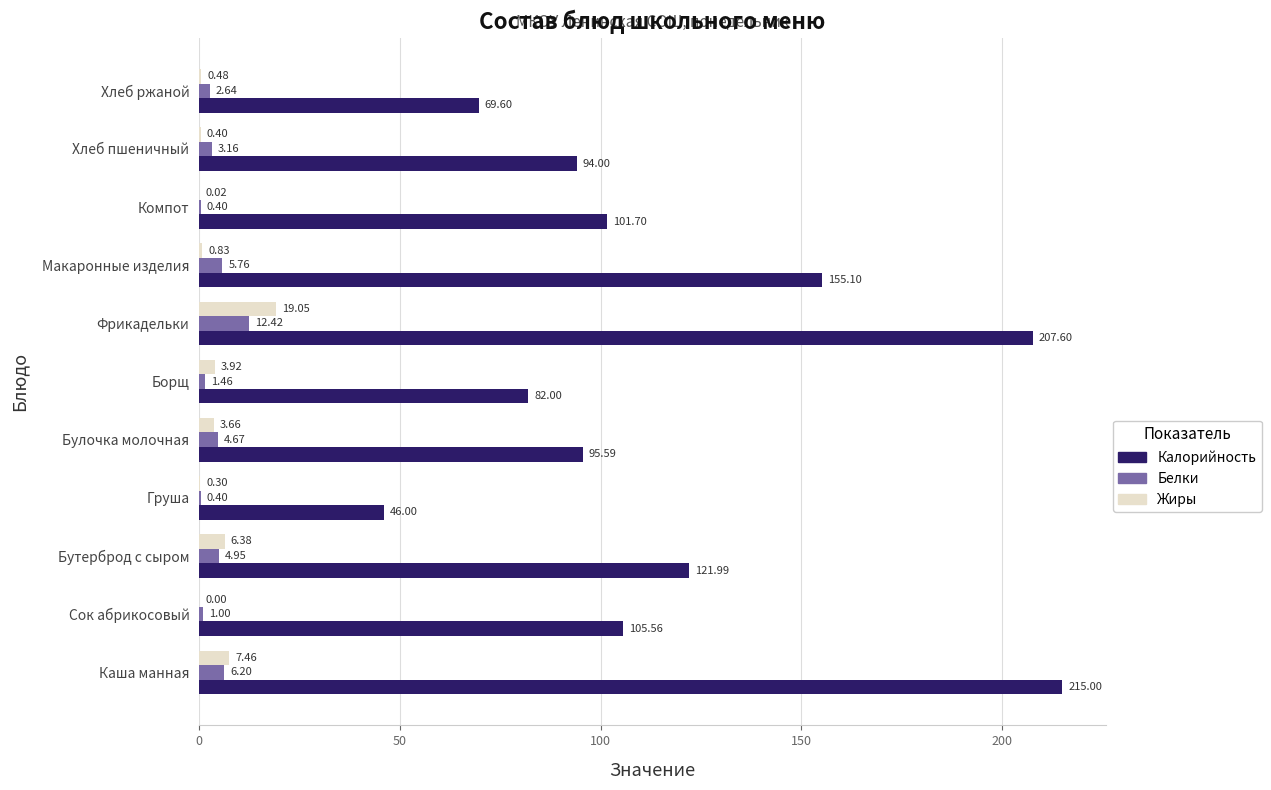

What is the sum of all Белки values?

43.1